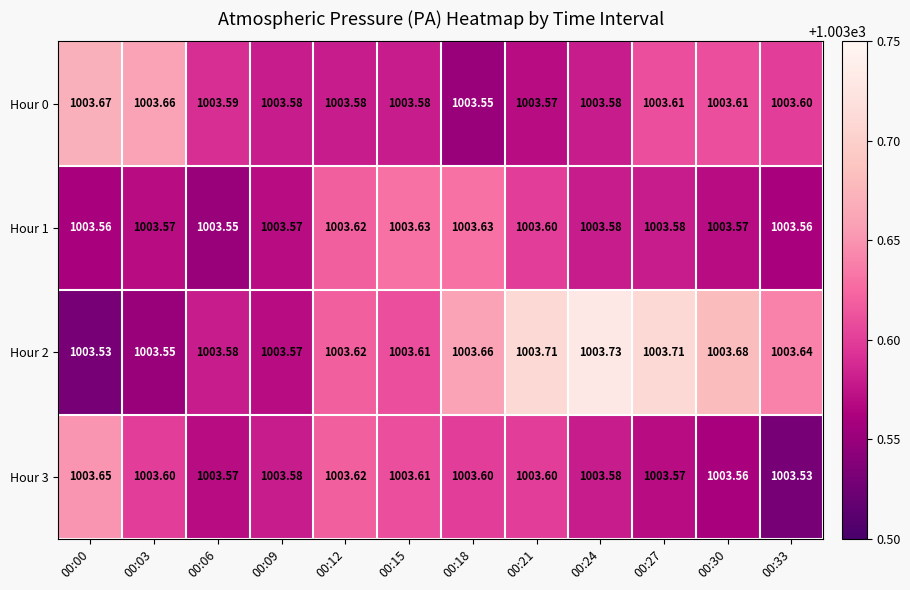

What is the total value across all series at 00:12?

4014.4